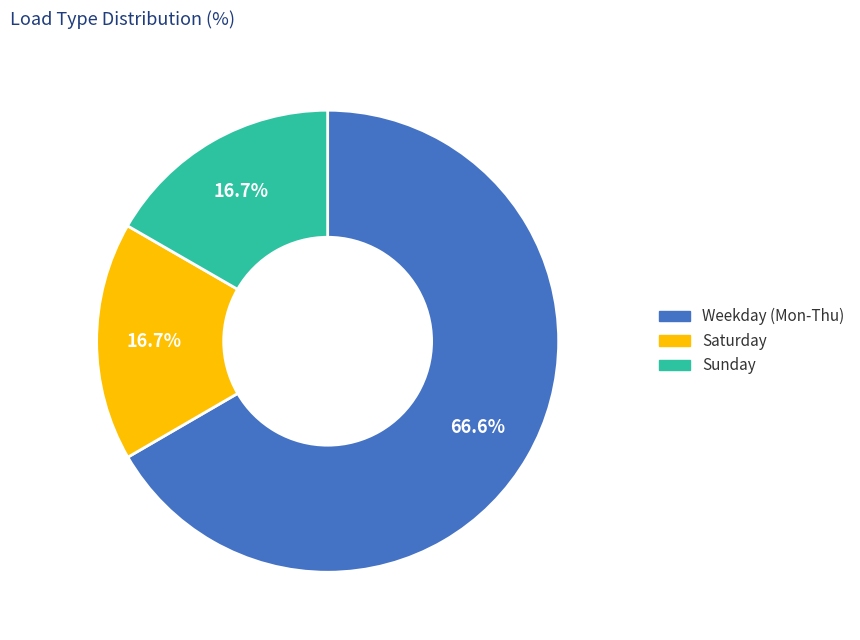

Is there a majority slice in this chart?

Yes